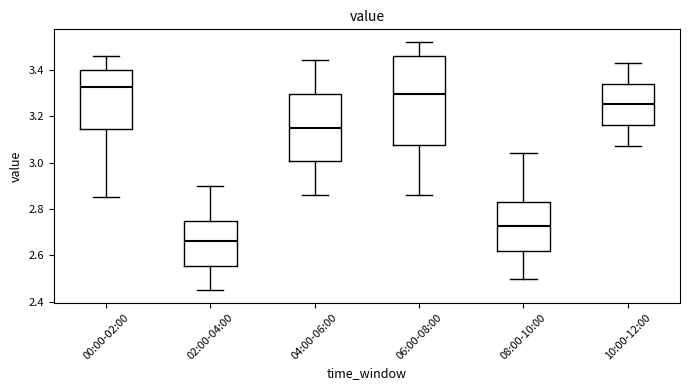

Reading left to right, read every box against the y-axis: the position of its median line, the range the box covers, and the ends of its whiskers. The values are not printed on the chart, so give them approximately, as read against the axis.

00:00-02:00: median 3.32, box 3.14 to 3.40, whiskers 2.86 to 3.46
02:00-04:00: median 2.66, box 2.56 to 2.76, whiskers 2.46 to 2.90
04:00-06:00: median 3.16, box 3.00 to 3.30, whiskers 2.86 to 3.44
06:00-08:00: median 3.30, box 3.08 to 3.46, whiskers 2.86 to 3.52
08:00-10:00: median 2.72, box 2.62 to 2.84, whiskers 2.50 to 3.04
10:00-12:00: median 3.26, box 3.16 to 3.34, whiskers 3.08 to 3.44